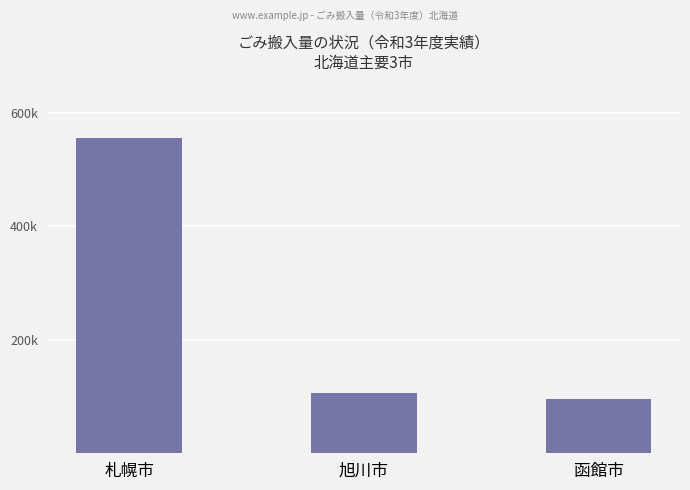

What is the change in value from 旭川市 to 函館市?

-10498